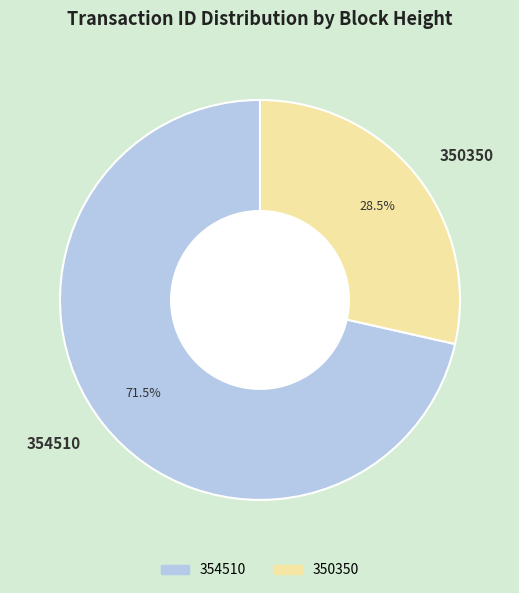

Is it true that 350350 is 16% of the pie?

False